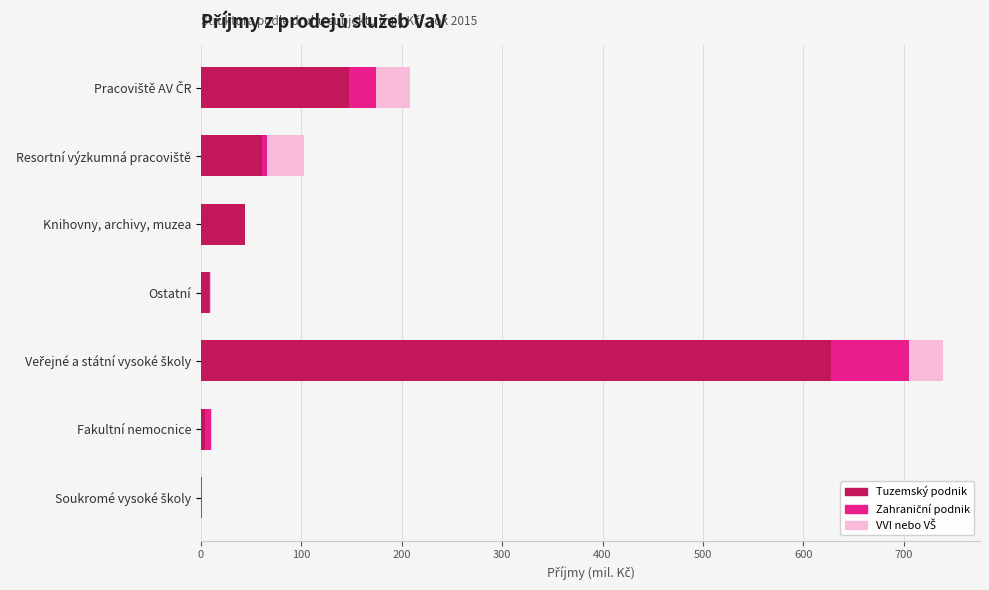

What is the sum of all Tuzemský podnik values?

892.6